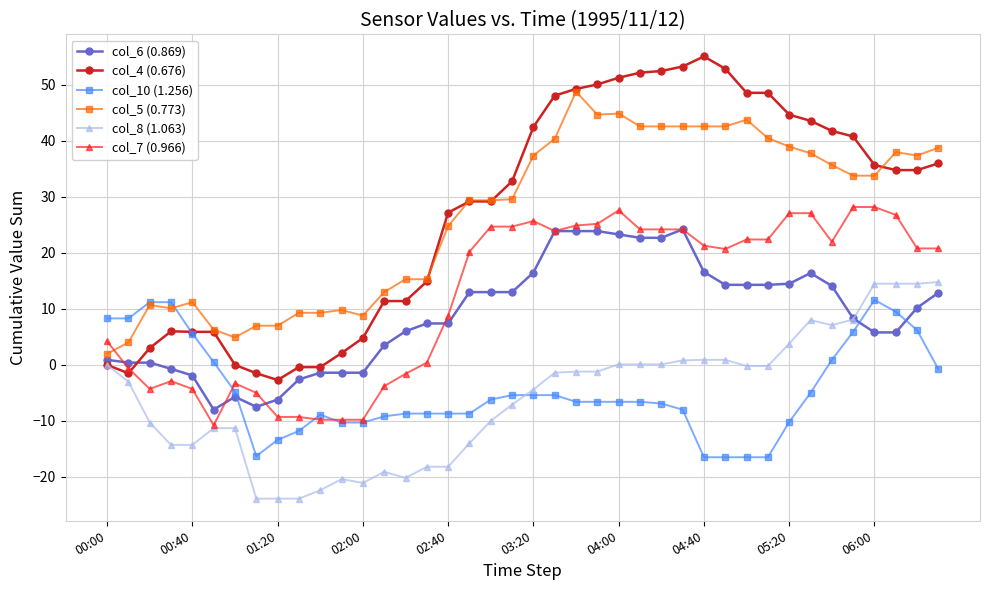

Which series has the largest range (max minus min)?

col_4 (0.676)